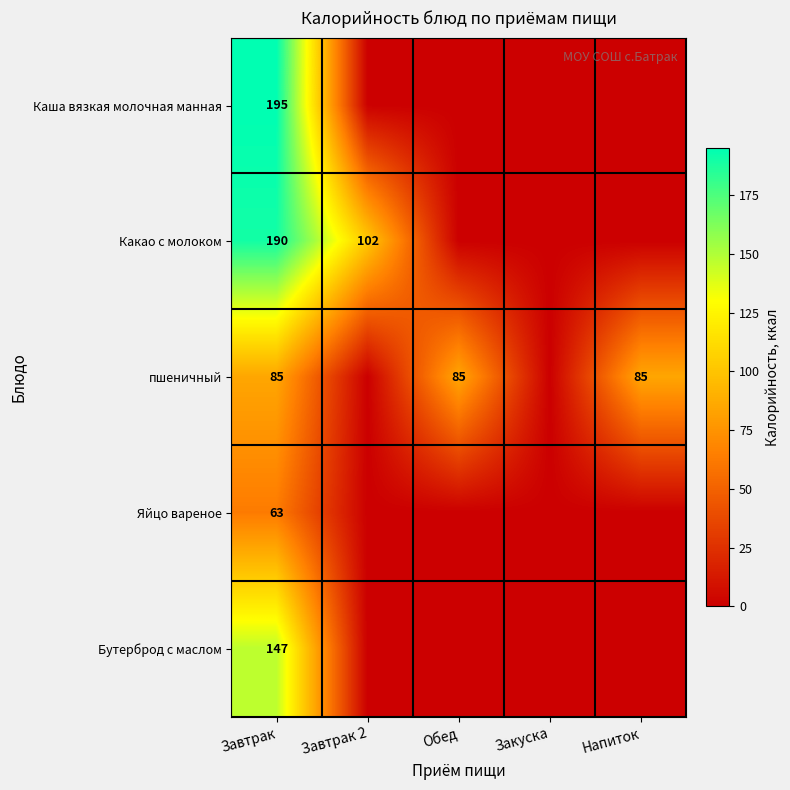

Count the number of categories in the chart.

5